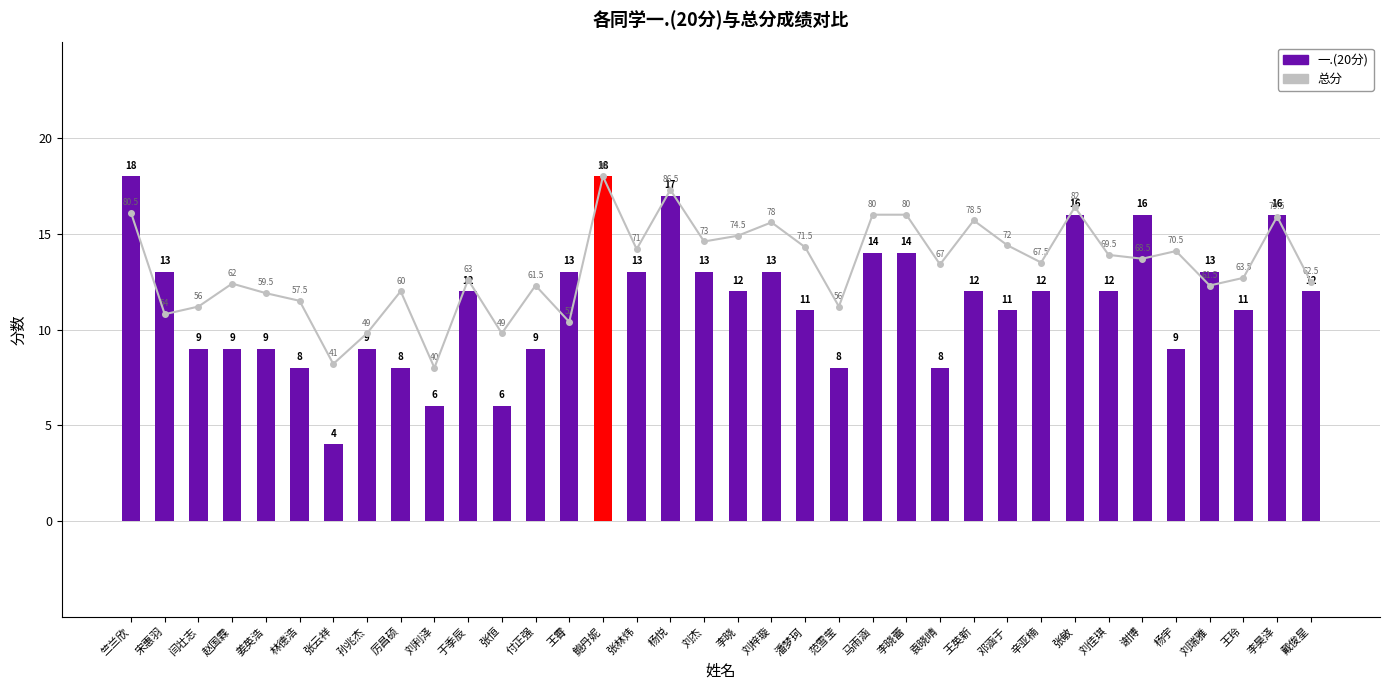

At which label does 总分 first exceed 13?

竺兰欣